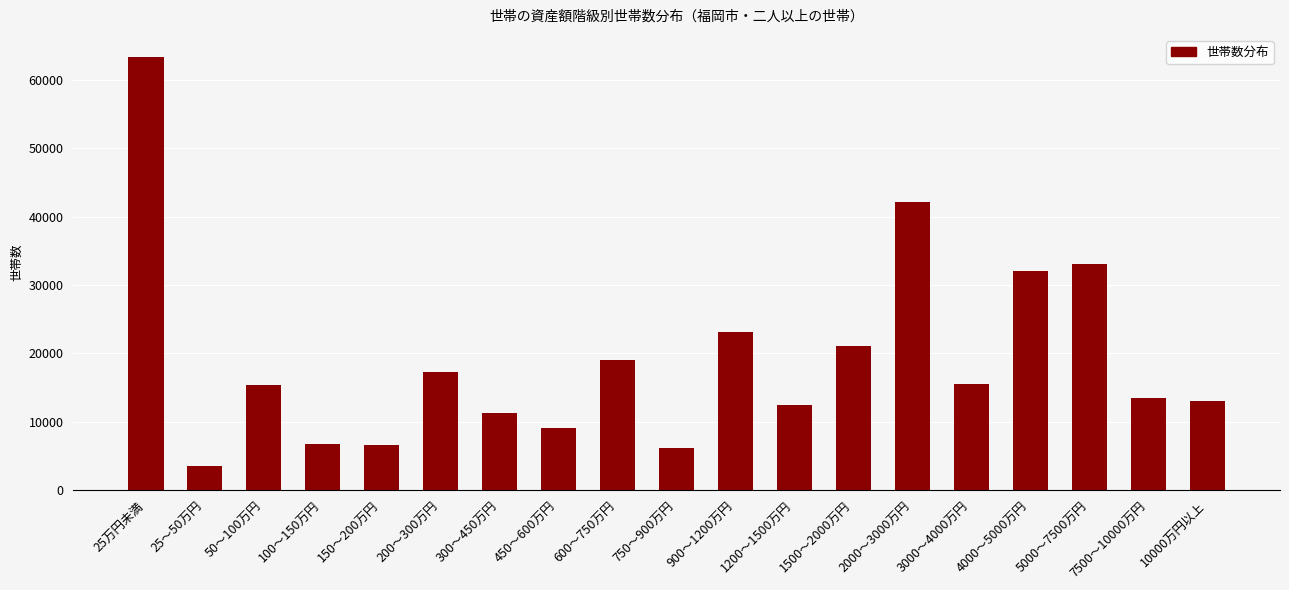

Are the bars grouped side by side (vs. stacked)?

No